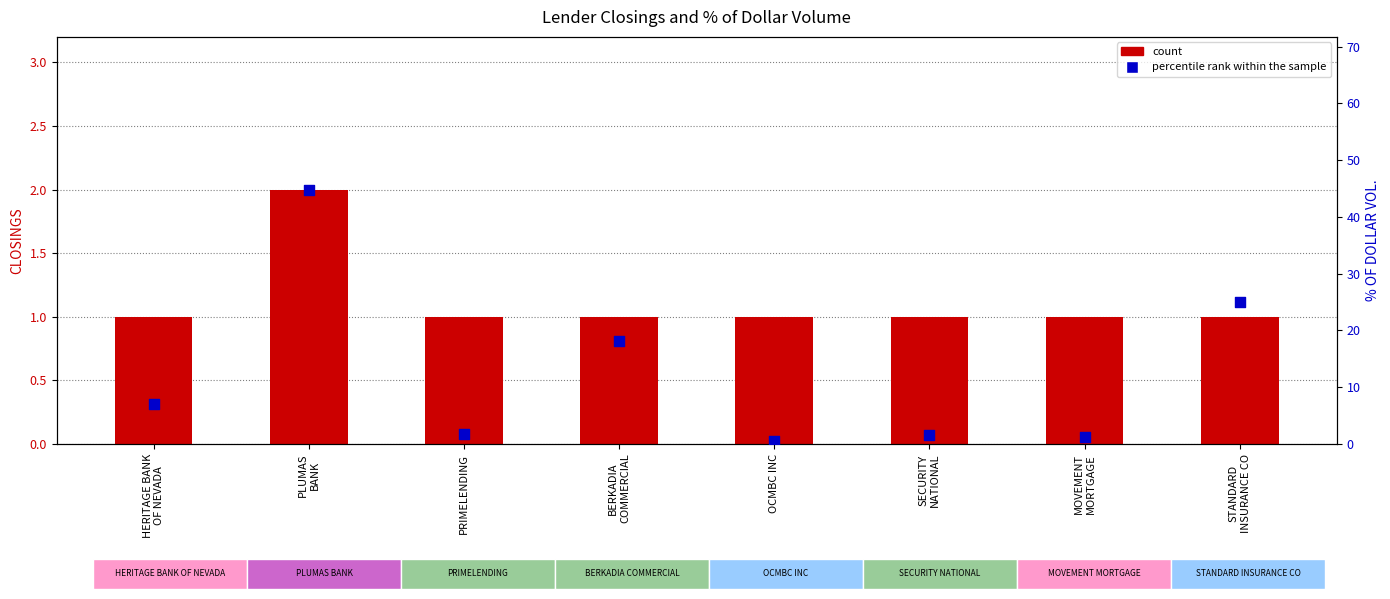

At how many categories does at least one series exceed 11?

3